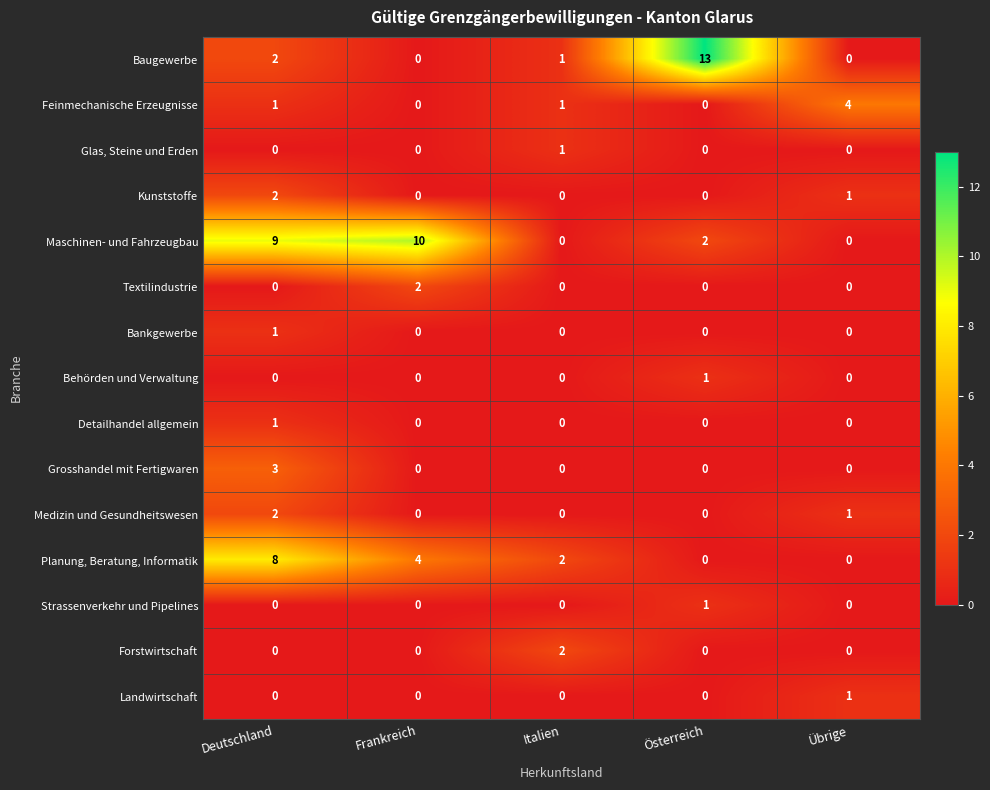

The Strassenverkehr und Pipelines series shows 0 at Übrige. True or false?

True